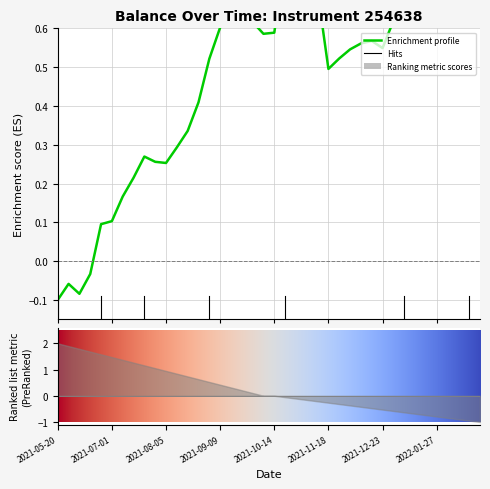

What is the label of the 15th point from the left?

2021-09-02